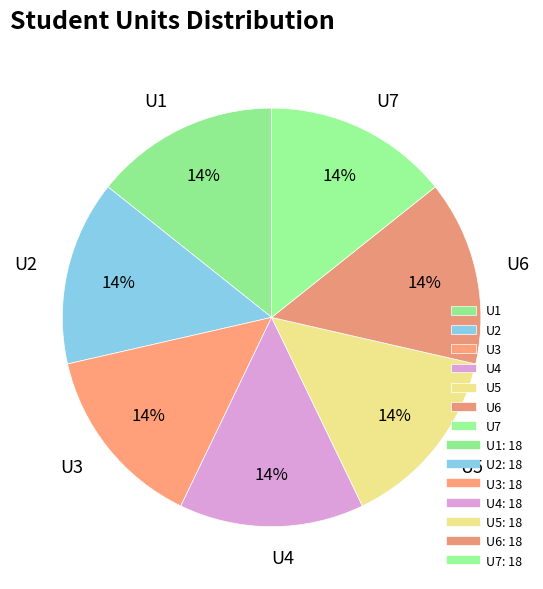

Is the sum of U5 and U6 greater than half?

No